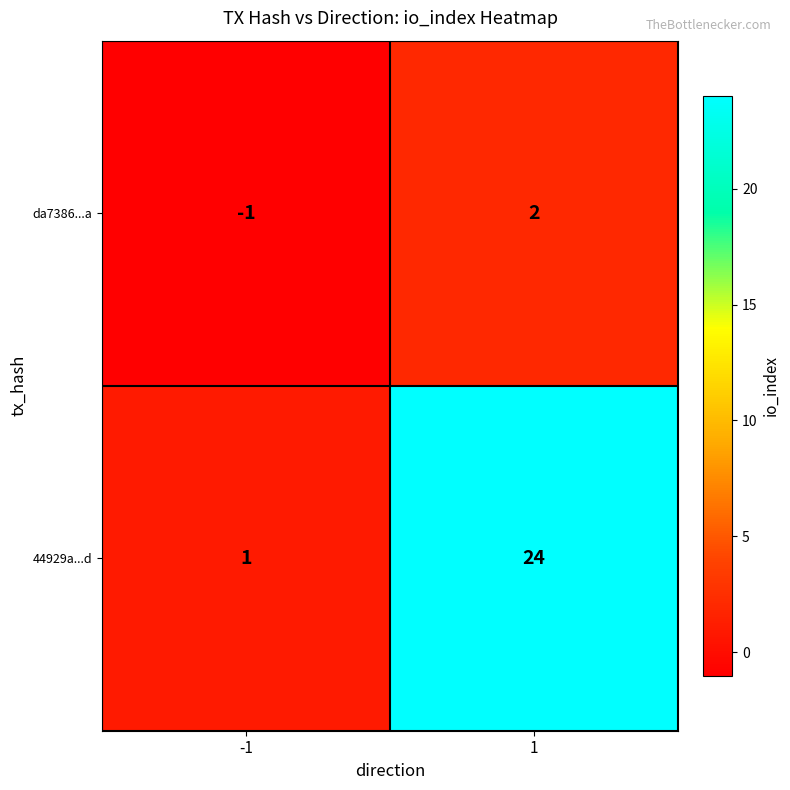

What is the highest value of the 44929a...d series?

24